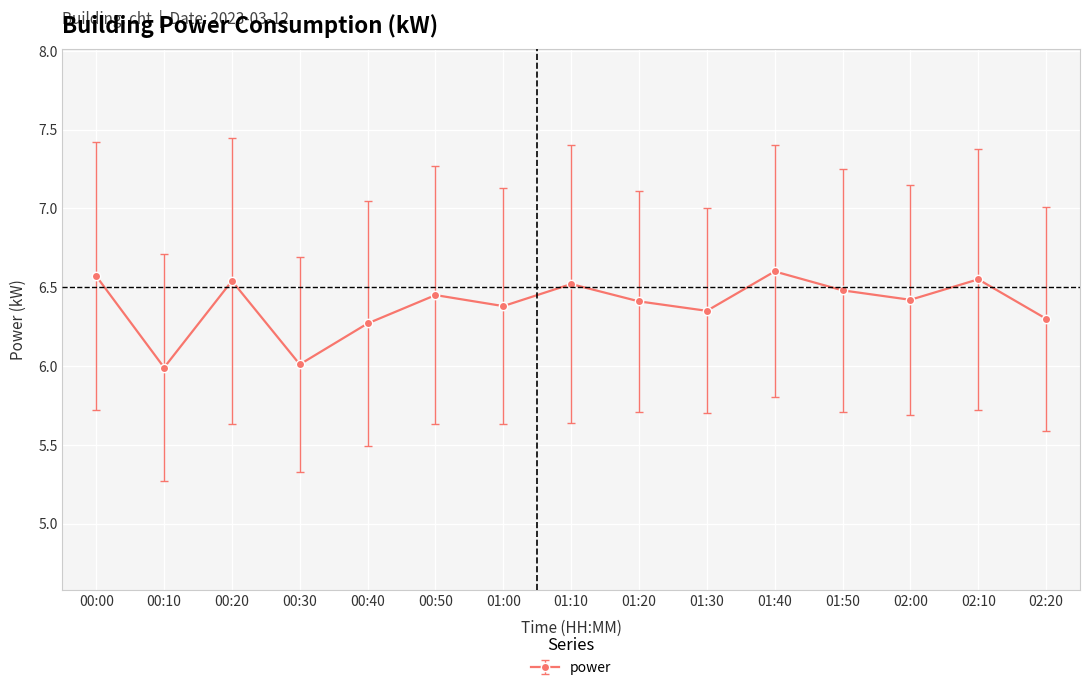

How many interior local valleys (lower than both neighbors) does the data have?

5